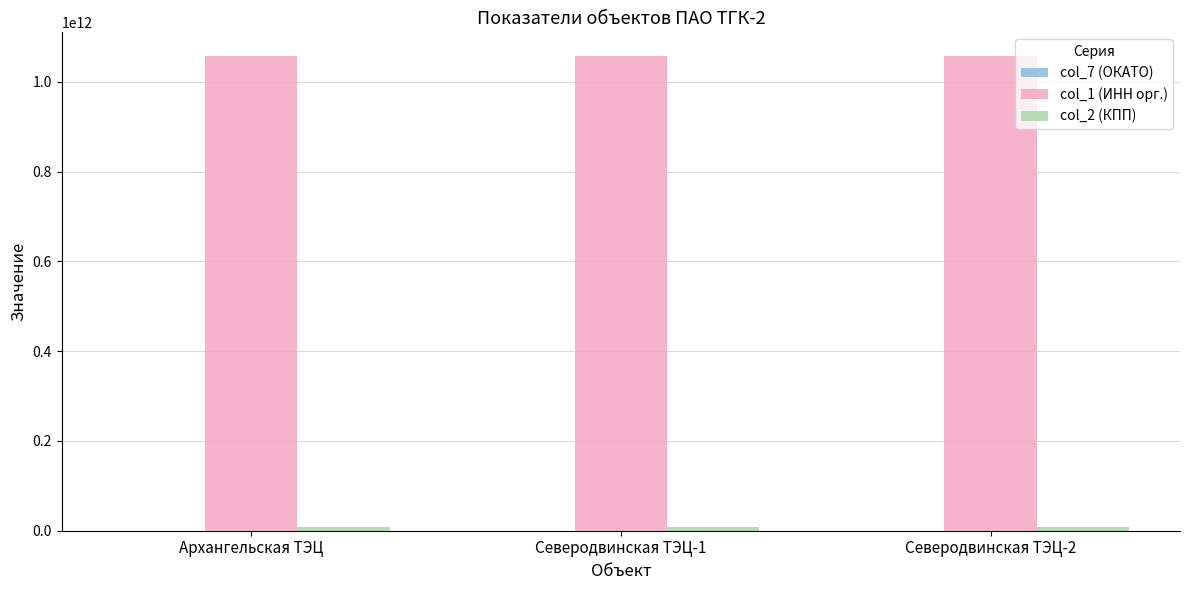

The value of col_1 (ИНН орг.) at Северодвинская ТЭЦ-2 is 318338241817. True or false?

False